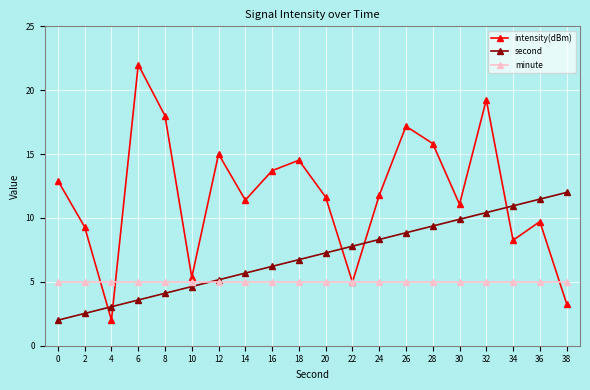

What is the value of the minute point at the 16th from the left?

5.0